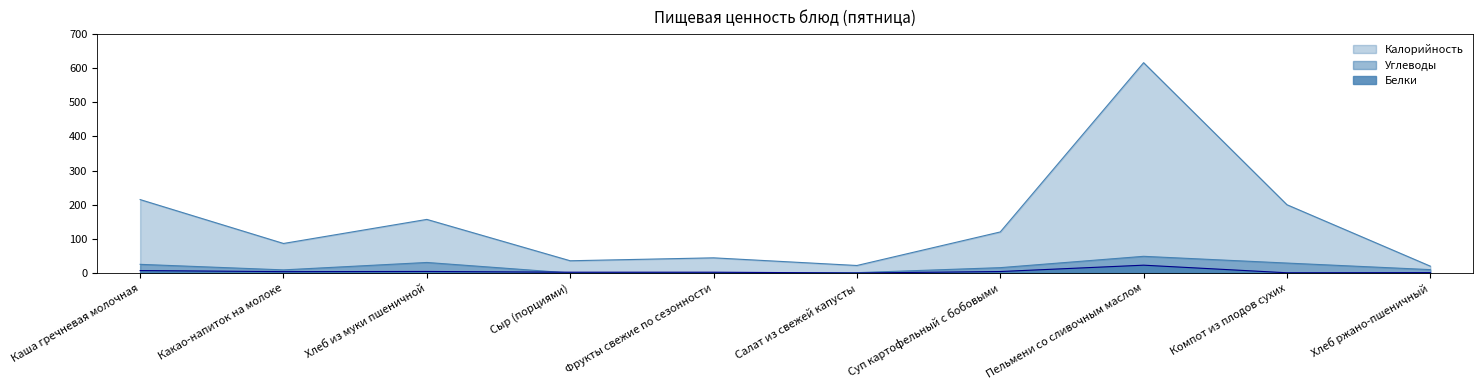

What is the sum of the Белки values at Суп картофельный с бобовыми and Сыр (порциями)?

6.6